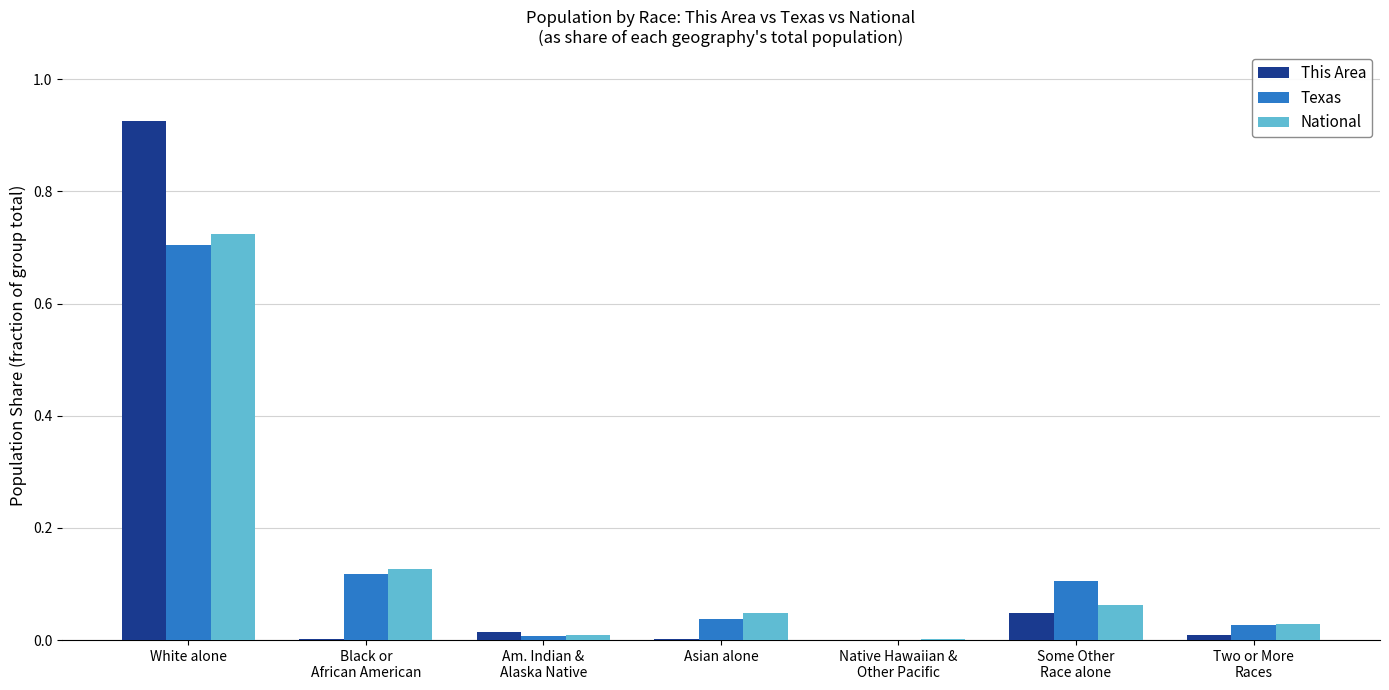

The National series shows 0.7 at White alone. True or false?

True